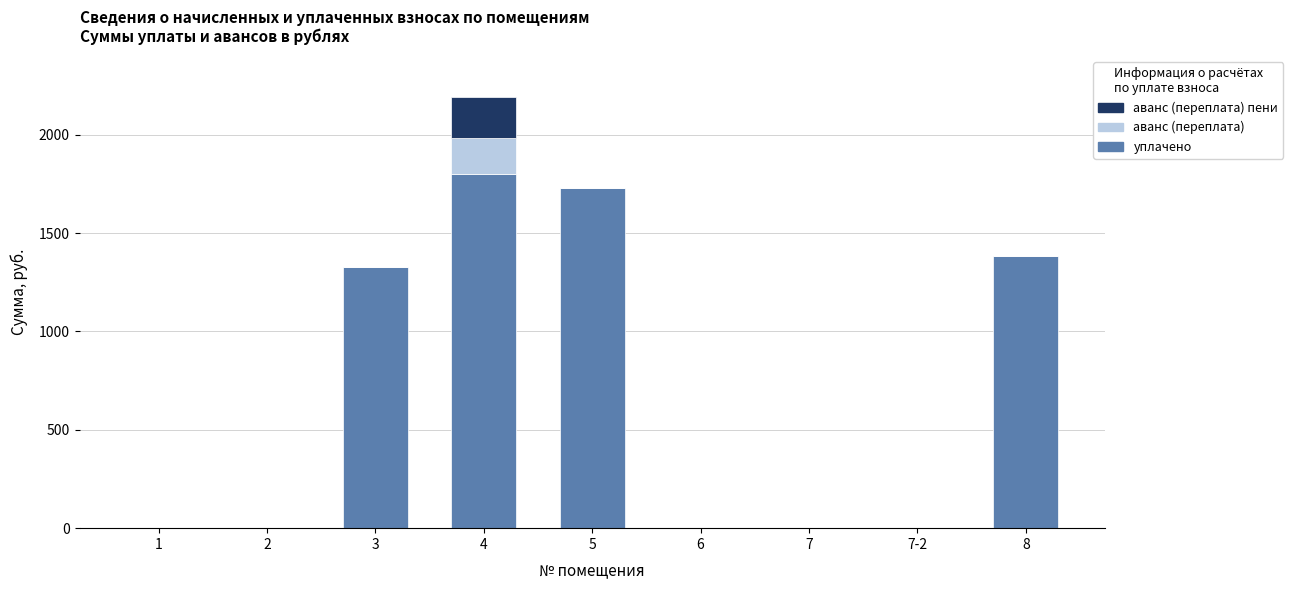

Reading left to right, list the values for the уплачено series.

1=0.0	2=0.0	3=1326.1	4=1800.0	5=1729.9	6=0.0	7=0.0	7-2=0.0	8=1383.3